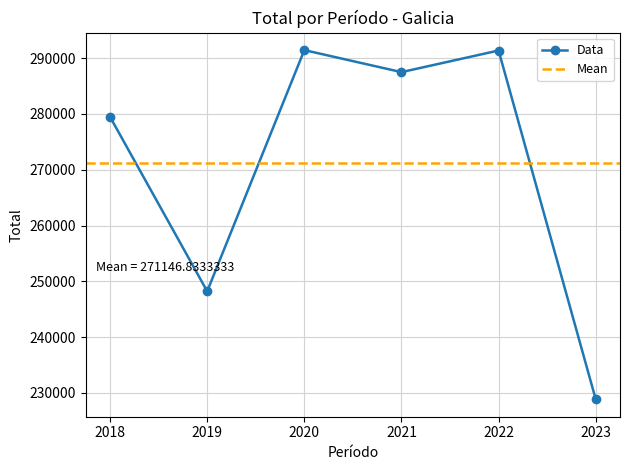

At which category does the data reach its first local valley?

2019